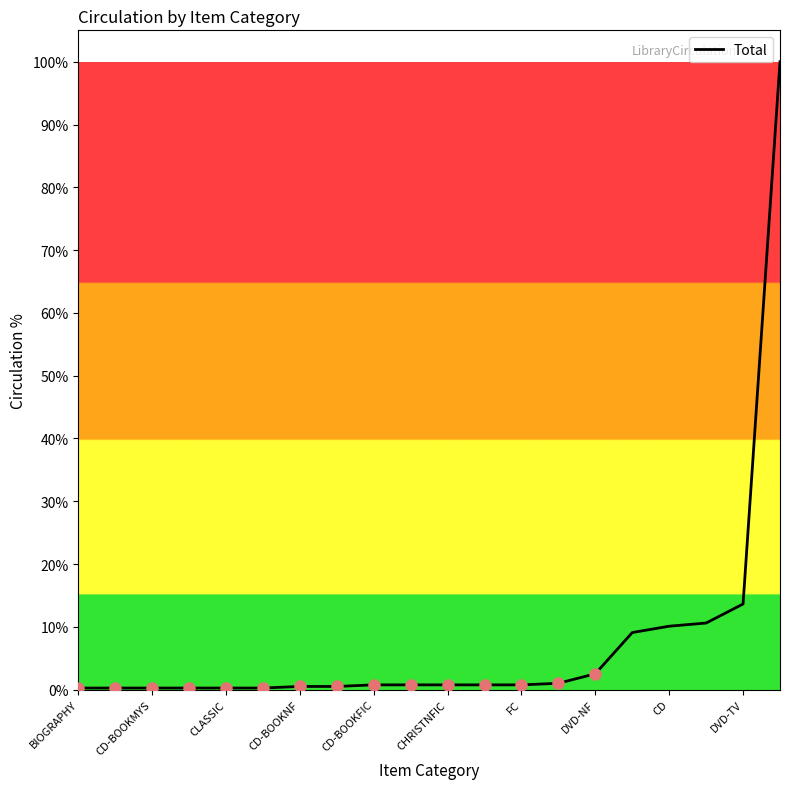

What is the greatest value displayed?

100.0